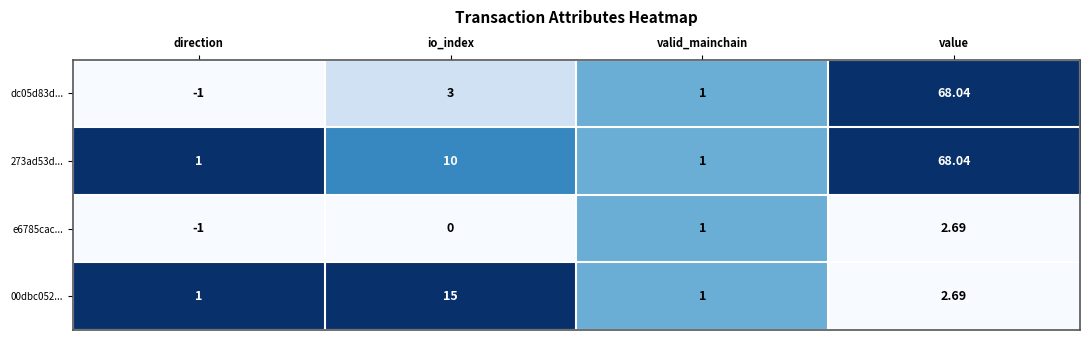

How many series are shown in this chart?

4